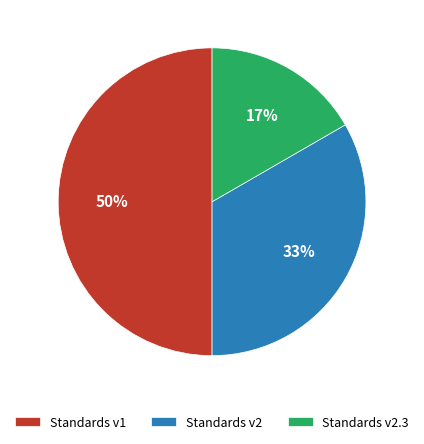

The Standards v2.3 slice represents 17% of the pie. True or false?

True